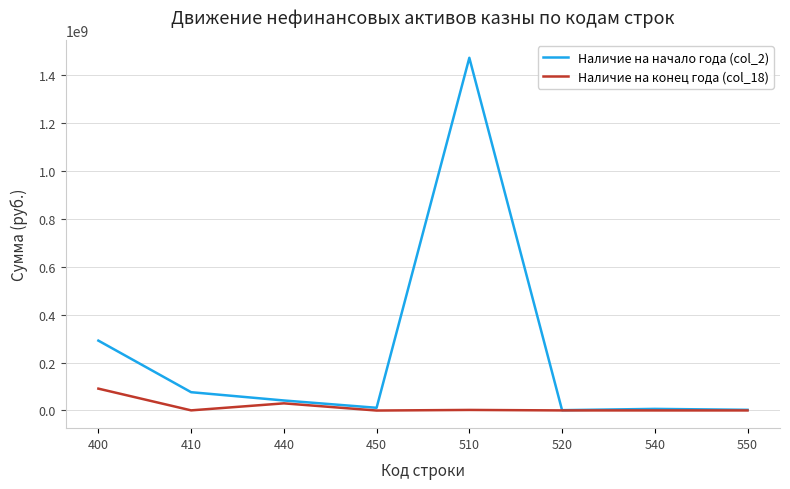

Which series has the largest total across all categories?

Наличие на начало года (col_2)